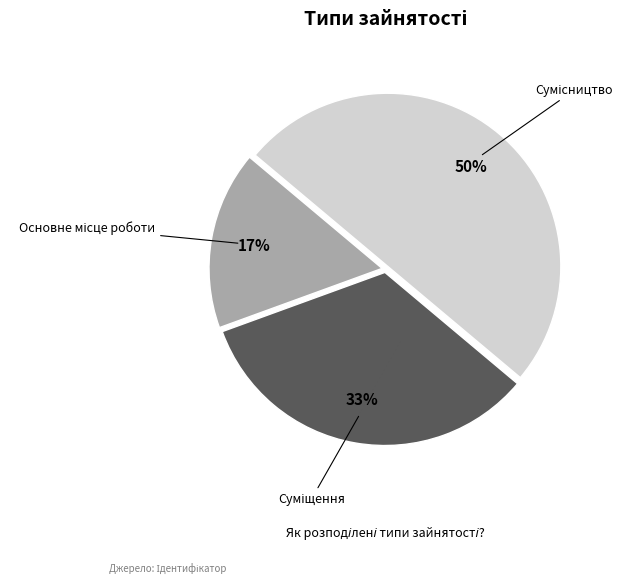

To the nearest percent, what is the average slice percentage?

33%